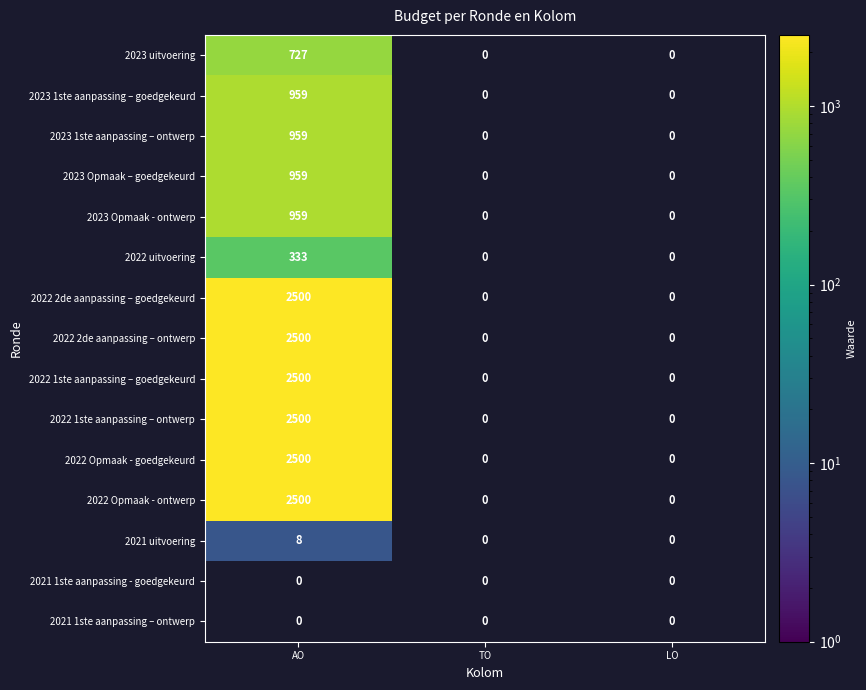

The 2022 Opmaak - ontwerp series shows 2500 at AO. True or false?

True